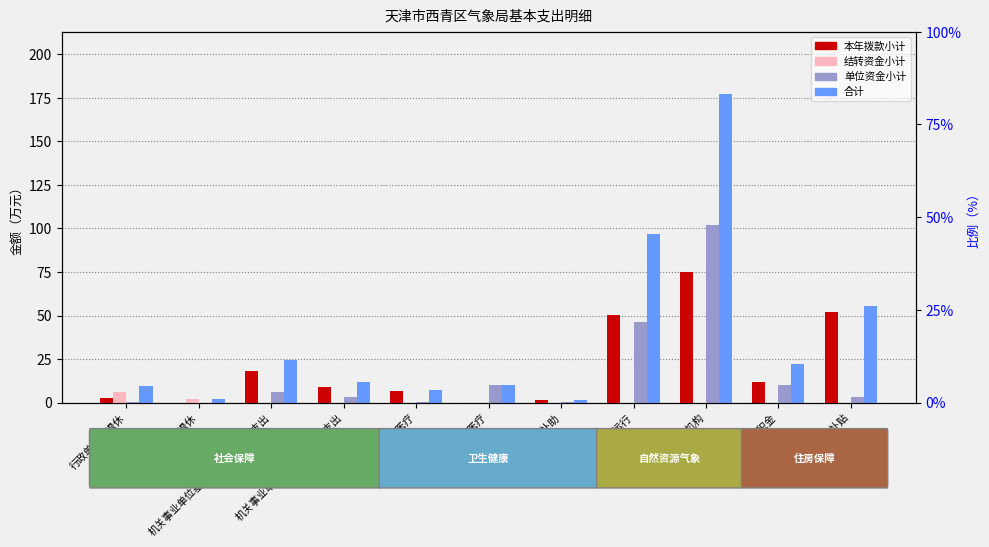

Which category has the highest value in the 本年拨款小计 series?

气象事业机构